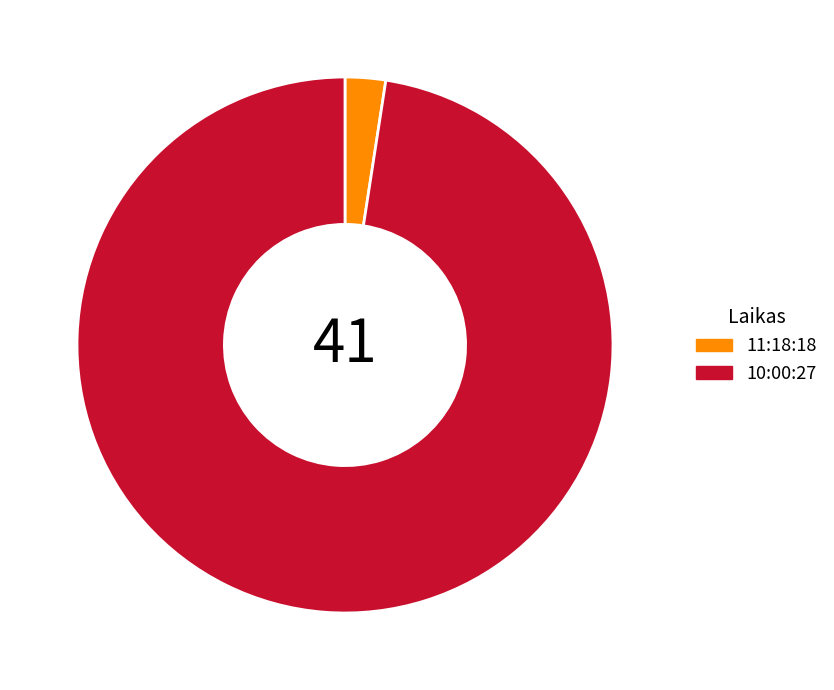

Is there a majority slice in this chart?

Yes